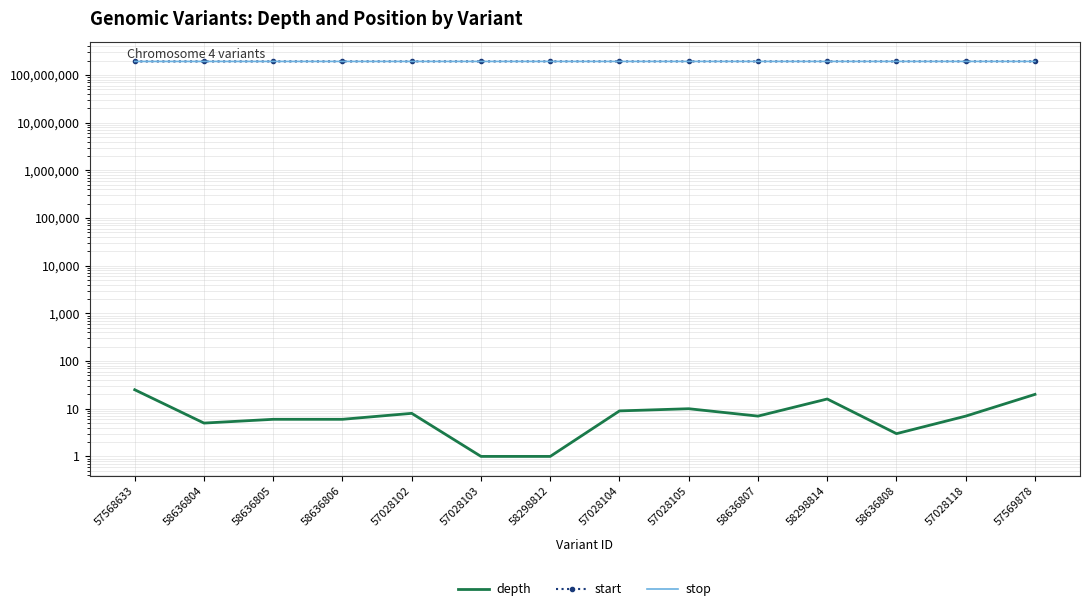

Reading left to right, list all the values displayed in this chart.

depth: 25	5	6	6	8	1	1	9	10	7	16	3	7	20
start: 192071240	192119777	192198761	192198763	192217907	192218032	192234580	192234885	192238231	192248982	192256017	192276013	192310428	192327094
stop: 192071241	192119778	192198764	192198764	192217909	192218033	192234581	192234888	192238232	192248983	192256018	192276014	192310429	192327095